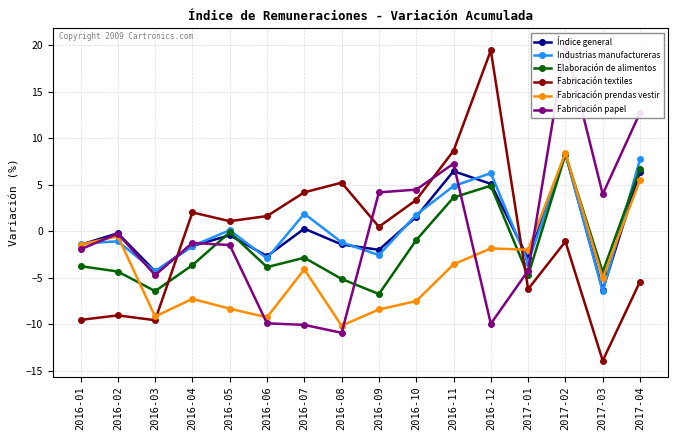

What is the spread (max minus min) of values at 2016-09?

12.6